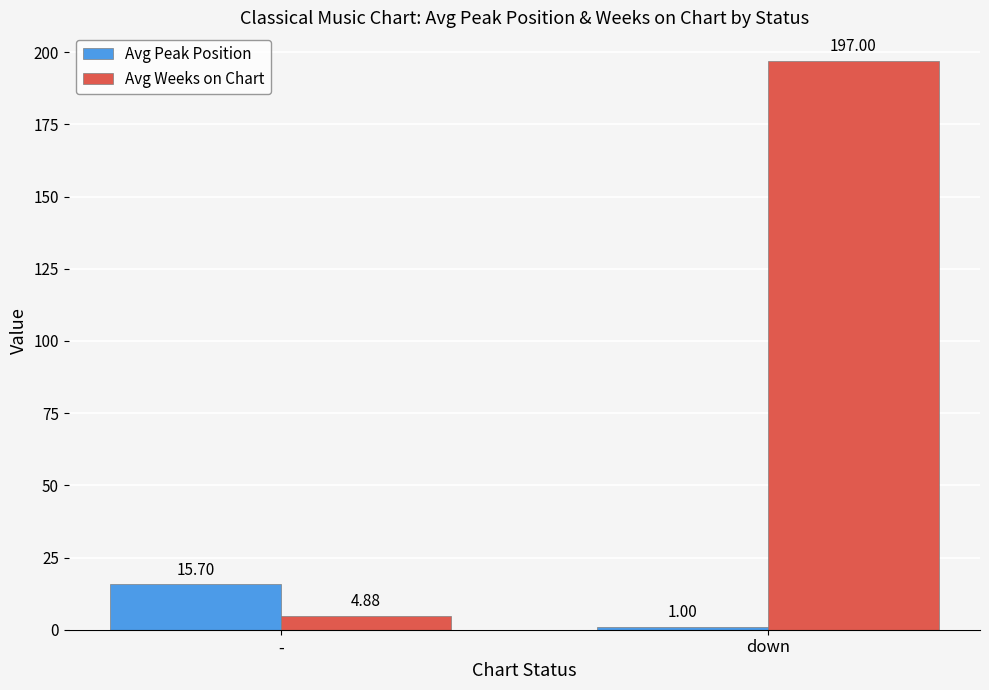

What is the sum of the Avg Weeks on Chart values at down and -?

201.9